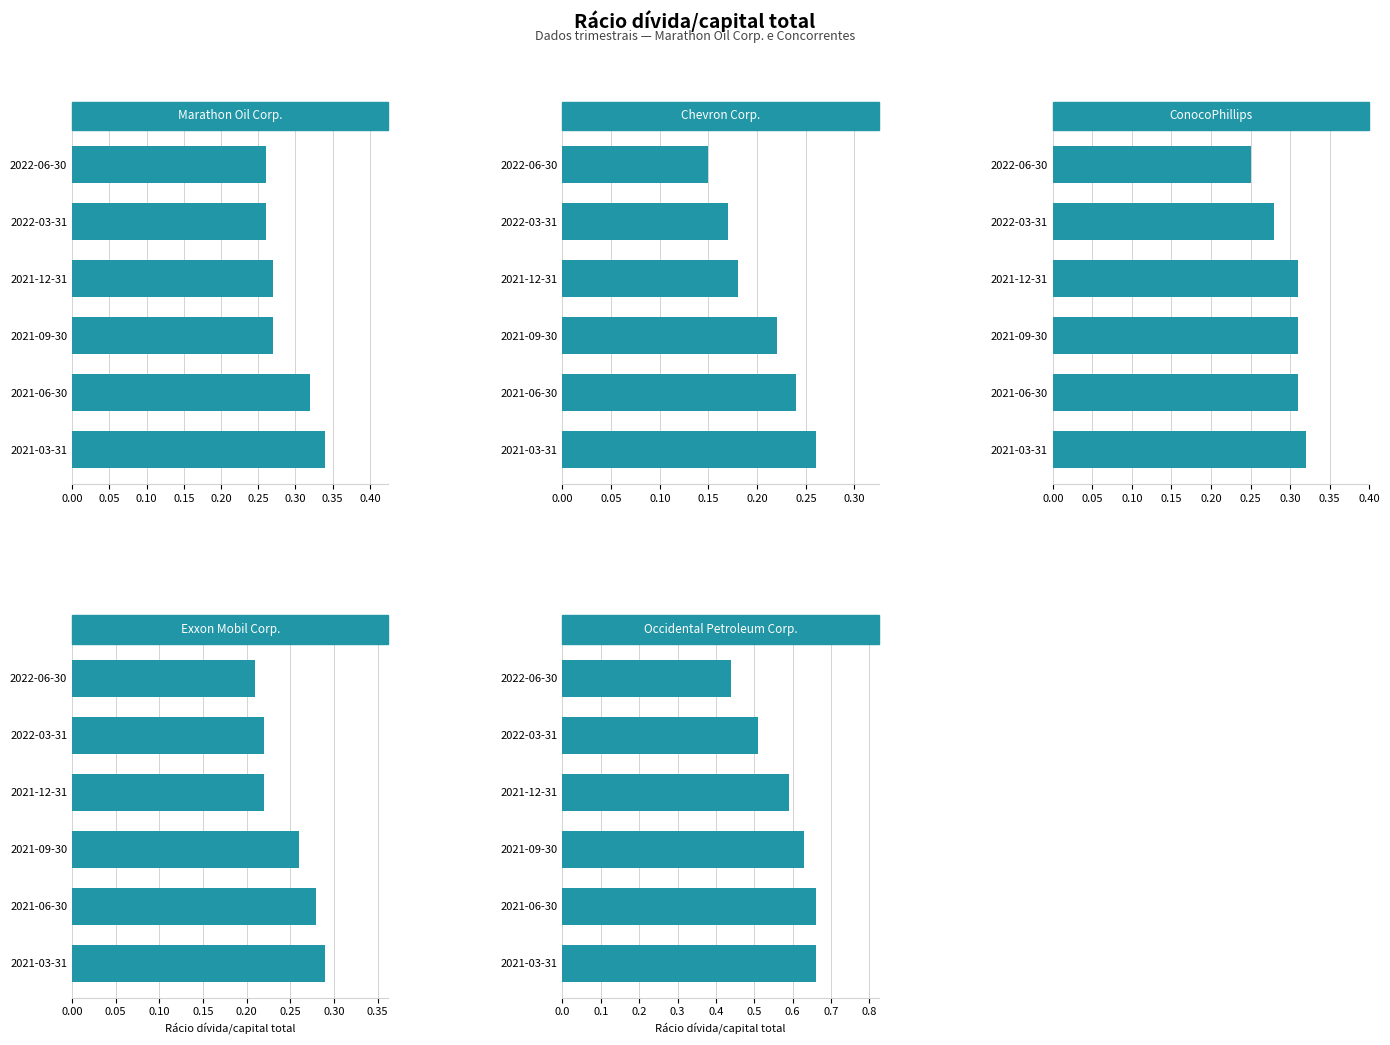

The value of Marathon Oil Corp. at 2021-09-30 is 0.5. True or false?

False